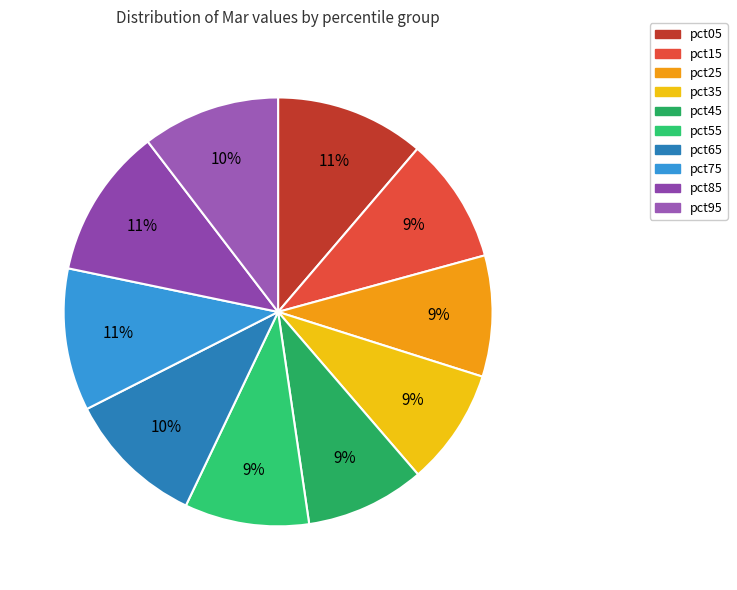

Count the number of slices in the pie.

10